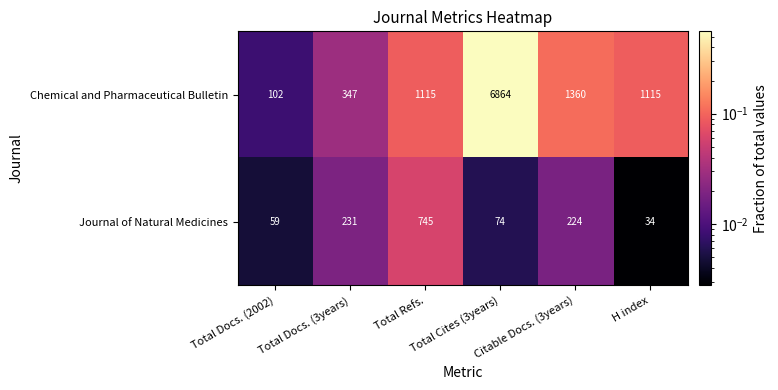

List the series in order of their peak value, lowest first.

Journal of Natural Medicines, Chemical and Pharmaceutical Bulletin